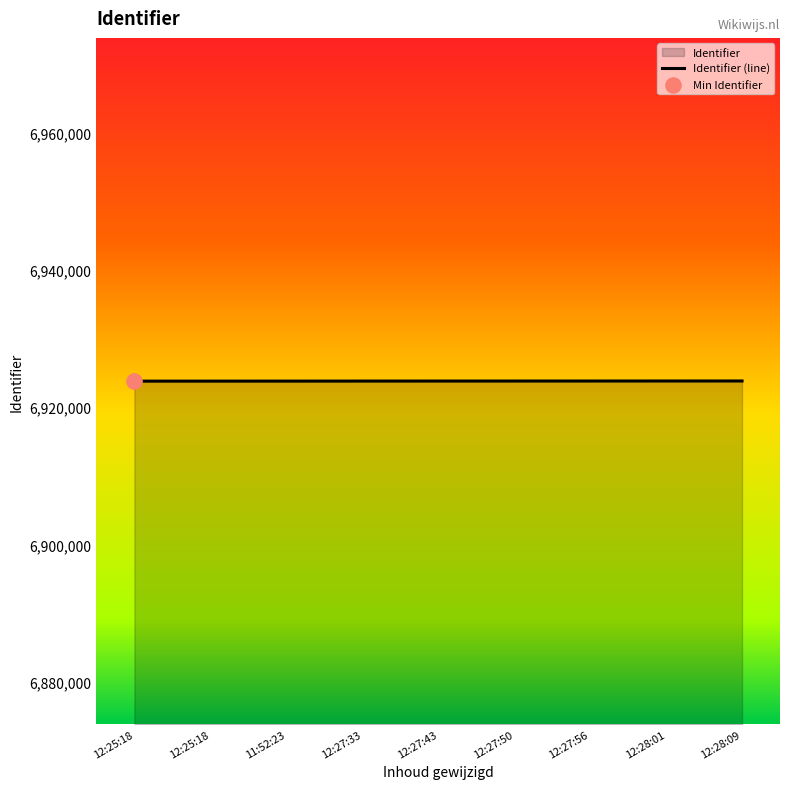

What is the change in value from 11:52:23 to 12:28:01?

+15